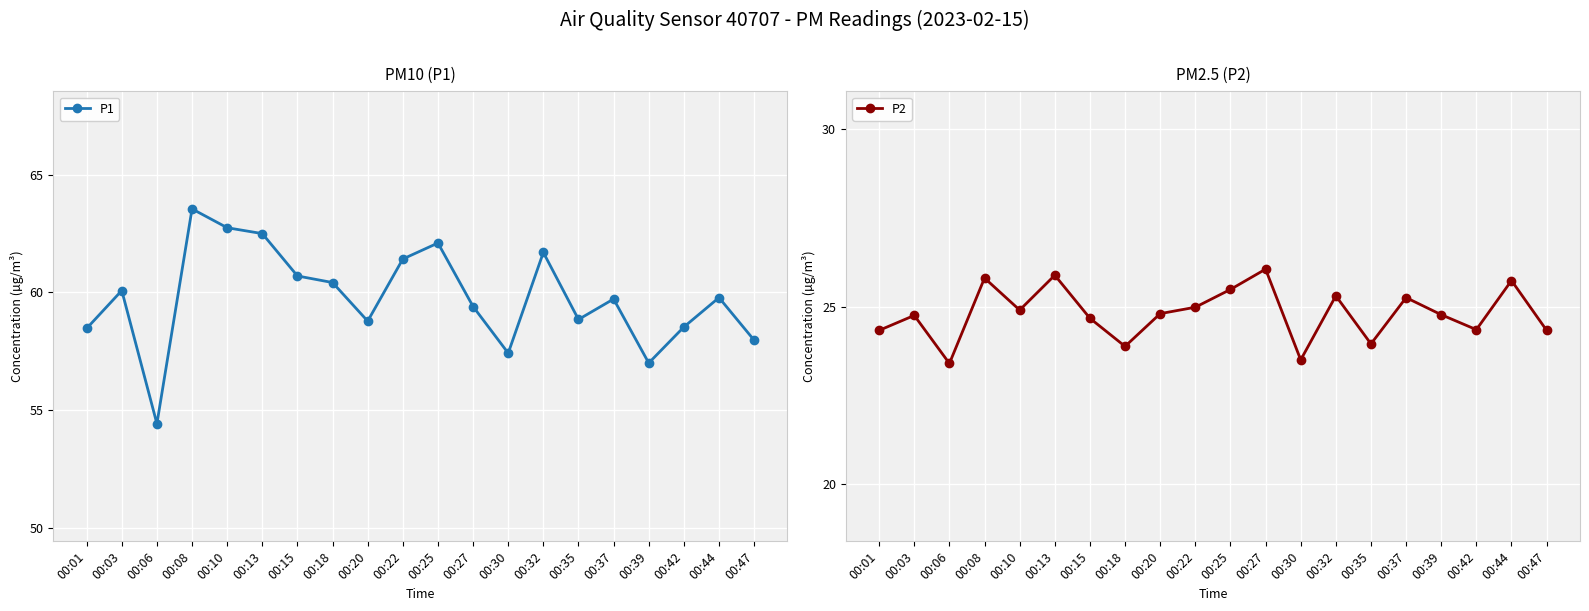

True or false: P1 and P2 cross at least once.

False